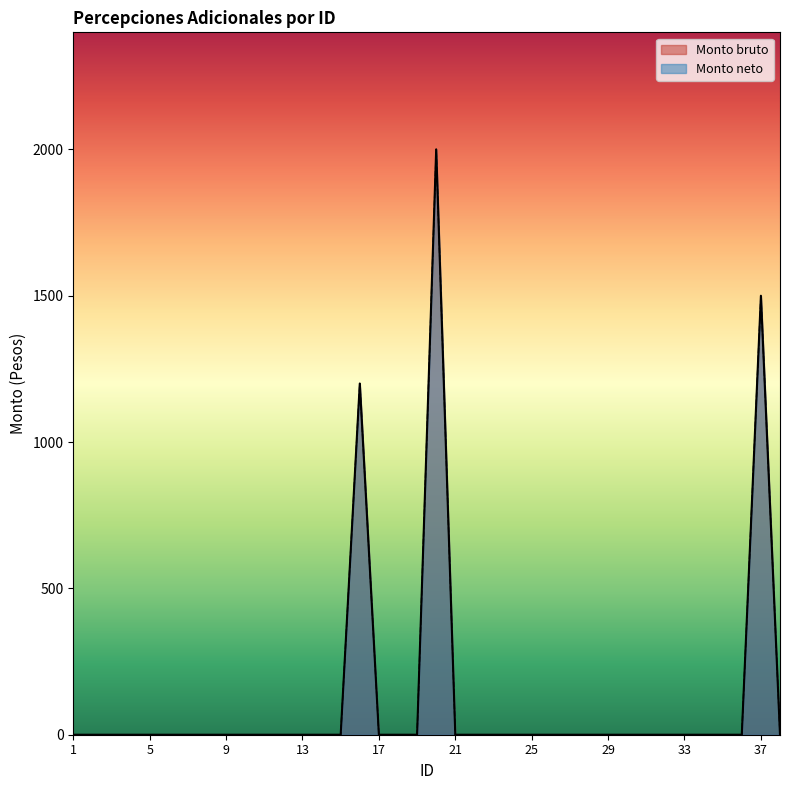

How many positive values does the Monto bruto series have?

3